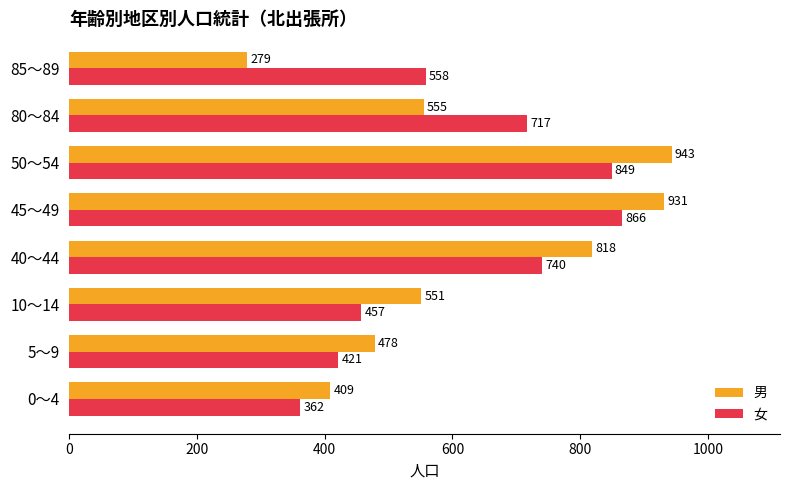

True or false: 女 has a value of 372 at 85～89.

False